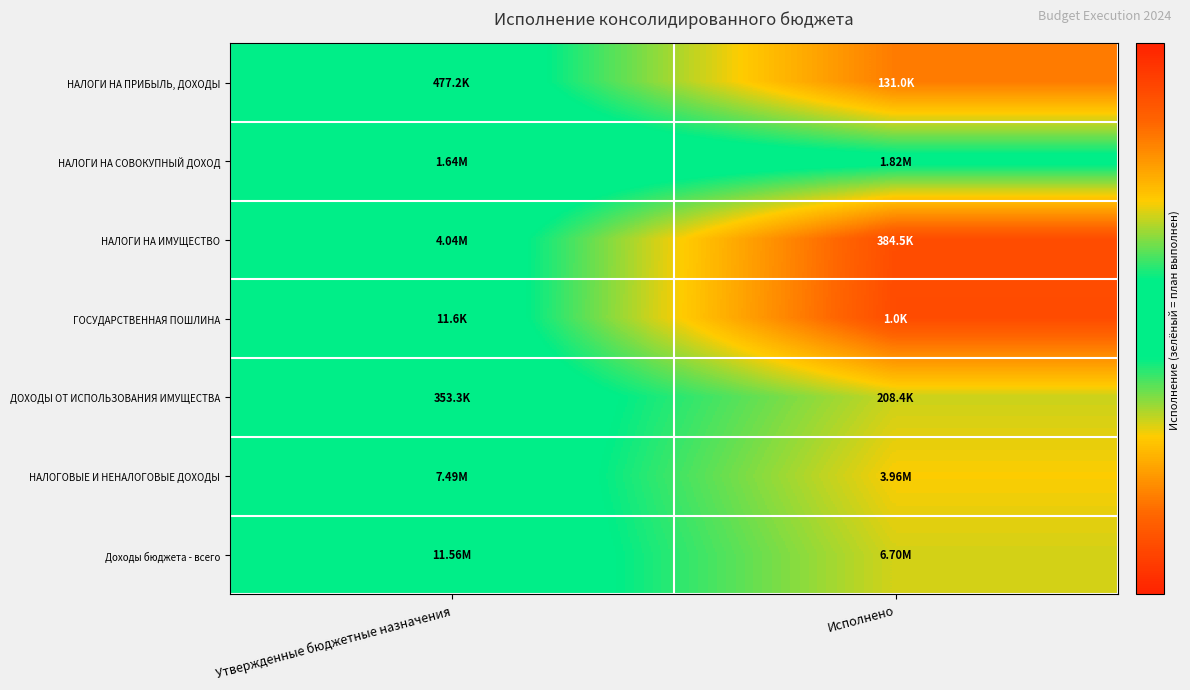

At which category is the sum across all series the highest?

Утвержденные бюджетные назначения